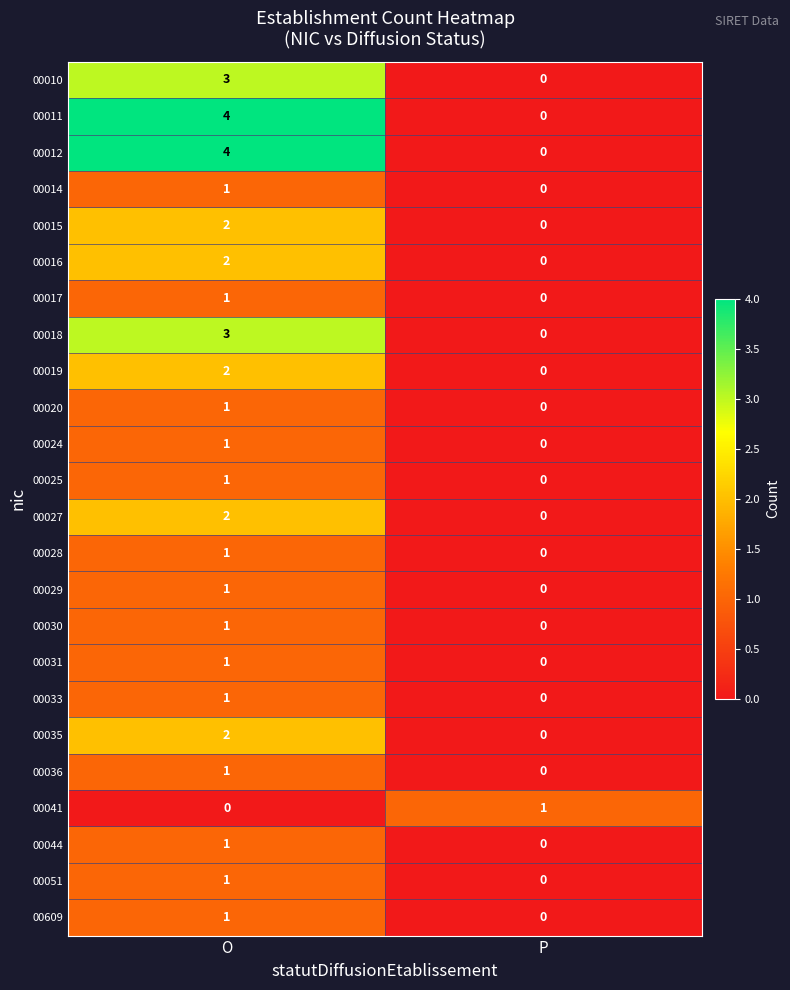

List the labels in order of 00011 value, largest first.

O, P